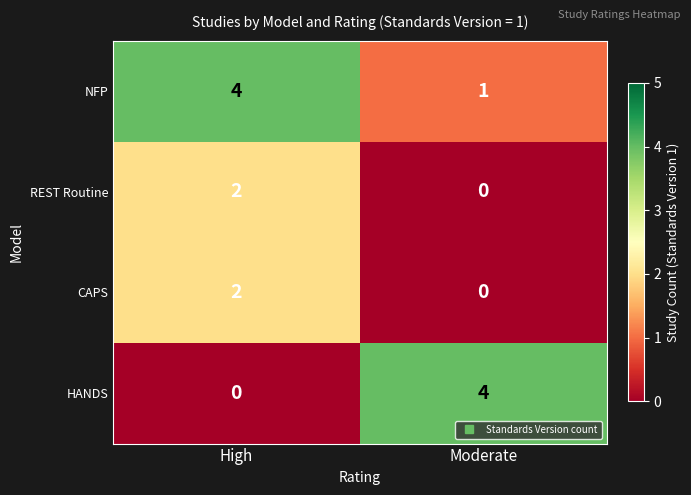

At how many categories does at least one series exceed 1?

2